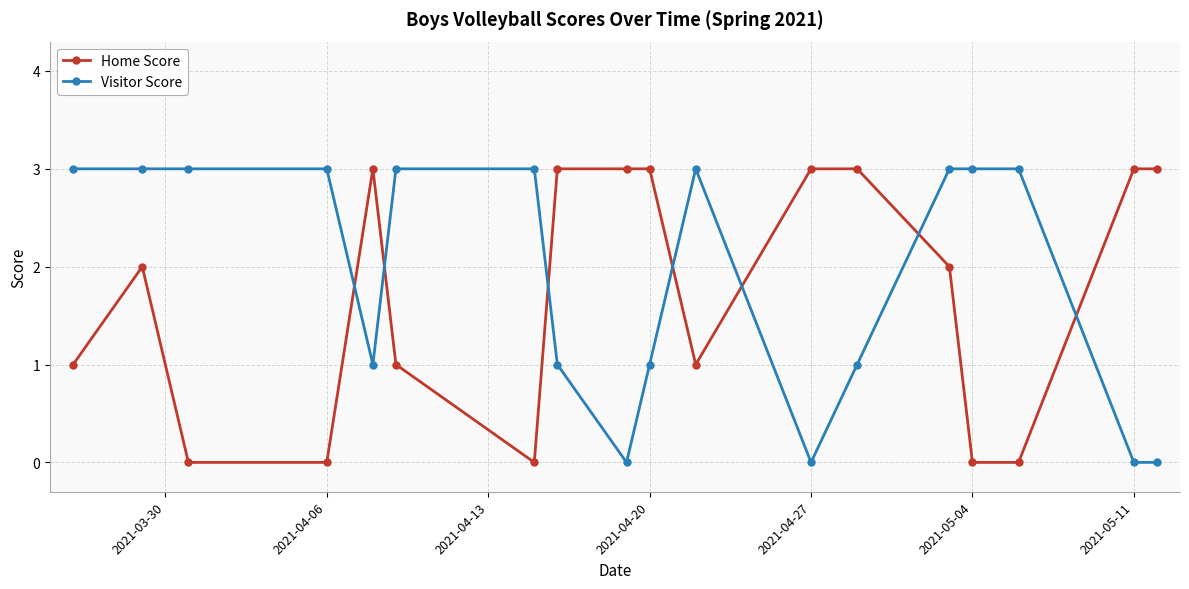

What is the value of the Home Score point at the 17th from the left?

3